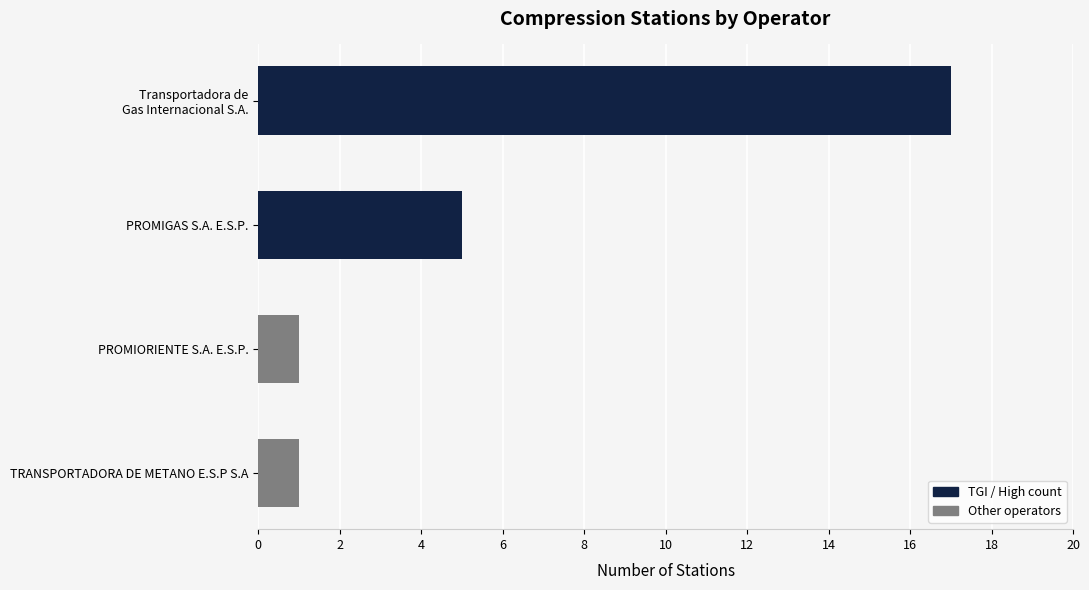

What is the average value?

6